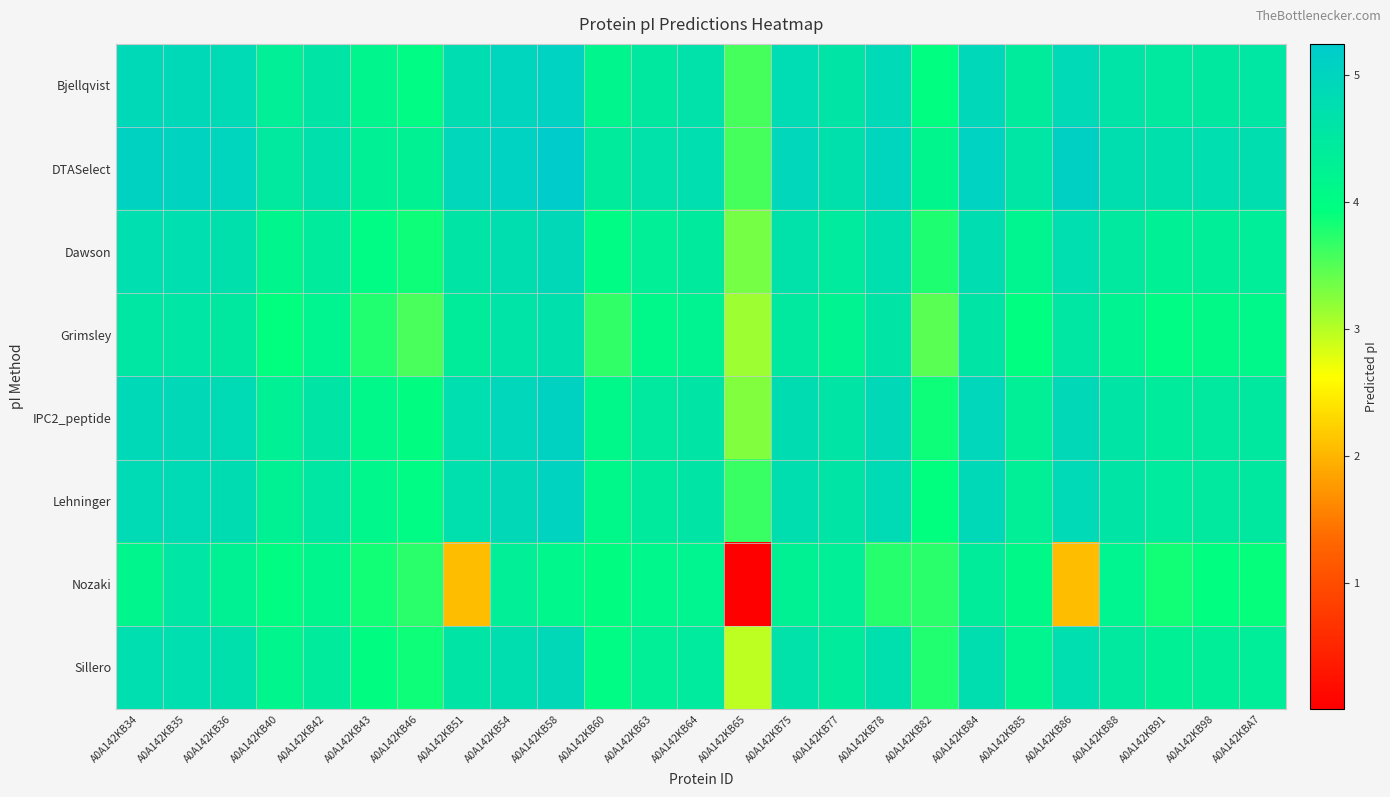

Reading left to right, what are all the values shown in this chart?

Bjellqvist: A0A142KB34=4.9	A0A142KB35=4.9	A0A142KB36=4.8	A0A142KB40=4.3	A0A142KB42=4.6	A0A142KB43=4.2	A0A142KB46=4.0	A0A142KB51=4.8	A0A142KB54=5.0	A0A142KB58=5.1	A0A142KB60=4.2	A0A142KB63=4.5	A0A142KB64=4.7	A0A142KB65=3.6	A0A142KB75=4.8	A0A142KB77=4.6	A0A142KB78=4.9	A0A142KB82=3.9	A0A142KB84=4.9	A0A142KB85=4.4	A0A142KB86=4.9	A0A142KB88=4.6	A0A142KB91=4.5	A0A142KB98=4.5	A0A142KBA7=4.5
DTASelect: A0A142KB34=5.1	A0A142KB35=5.0	A0A142KB36=5.0	A0A142KB40=4.5	A0A142KB42=4.7	A0A142KB43=4.3	A0A142KB46=4.3	A0A142KB51=4.9	A0A142KB54=5.0	A0A142KB58=5.2	A0A142KB60=4.4	A0A142KB63=4.7	A0A142KB64=4.7	A0A142KB65=3.6	A0A142KB75=5.0	A0A142KB77=4.7	A0A142KB78=5.0	A0A142KB82=4.2	A0A142KB84=5.1	A0A142KB85=4.6	A0A142KB86=5.1	A0A142KB88=4.8	A0A142KB91=4.7	A0A142KB98=4.7	A0A142KBA7=4.8
Dawson: A0A142KB34=4.7	A0A142KB35=4.7	A0A142KB36=4.7	A0A142KB40=4.2	A0A142KB42=4.4	A0A142KB43=4.0	A0A142KB46=3.9	A0A142KB51=4.6	A0A142KB54=4.8	A0A142KB58=4.9	A0A142KB60=4.0	A0A142KB63=4.3	A0A142KB64=4.5	A0A142KB65=3.3	A0A142KB75=4.7	A0A142KB77=4.4	A0A142KB78=4.7	A0A142KB82=3.8	A0A142KB84=4.8	A0A142KB85=4.2	A0A142KB86=4.7	A0A142KB88=4.5	A0A142KB91=4.3	A0A142KB98=4.4	A0A142KBA7=4.4
Grimsley: A0A142KB34=4.5	A0A142KB35=4.6	A0A142KB36=4.5	A0A142KB40=3.9	A0A142KB42=4.2	A0A142KB43=3.8	A0A142KB46=3.6	A0A142KB51=4.4	A0A142KB54=4.6	A0A142KB58=4.7	A0A142KB60=3.7	A0A142KB63=4.1	A0A142KB64=4.2	A0A142KB65=3.1	A0A142KB75=4.5	A0A142KB77=4.2	A0A142KB78=4.6	A0A142KB82=3.5	A0A142KB84=4.6	A0A142KB85=3.9	A0A142KB86=4.5	A0A142KB88=4.2	A0A142KB91=4.0	A0A142KB98=4.1	A0A142KBA7=4.1
IPC2_peptide: A0A142KB34=4.9	A0A142KB35=4.9	A0A142KB36=4.9	A0A142KB40=4.3	A0A142KB42=4.6	A0A142KB43=4.1	A0A142KB46=4.0	A0A142KB51=4.7	A0A142KB54=5.0	A0A142KB58=5.1	A0A142KB60=4.1	A0A142KB63=4.5	A0A142KB64=4.6	A0A142KB65=3.3	A0A142KB75=4.8	A0A142KB77=4.6	A0A142KB78=4.9	A0A142KB82=3.9	A0A142KB84=5.0	A0A142KB85=4.3	A0A142KB86=4.9	A0A142KB88=4.6	A0A142KB91=4.4	A0A142KB98=4.5	A0A142KBA7=4.5
Lehninger: A0A142KB34=4.9	A0A142KB35=4.9	A0A142KB36=4.8	A0A142KB40=4.3	A0A142KB42=4.5	A0A142KB43=4.1	A0A142KB46=4.0	A0A142KB51=4.7	A0A142KB54=4.9	A0A142KB58=5.0	A0A142KB60=4.1	A0A142KB63=4.5	A0A142KB64=4.6	A0A142KB65=3.6	A0A142KB75=4.8	A0A142KB77=4.6	A0A142KB78=4.8	A0A142KB82=3.9	A0A142KB84=4.9	A0A142KB85=4.3	A0A142KB86=4.9	A0A142KB88=4.6	A0A142KB91=4.4	A0A142KB98=4.5	A0A142KBA7=4.5
Nozaki: A0A142KB34=4.2	A0A142KB35=4.6	A0A142KB36=4.3	A0A142KB40=4.0	A0A142KB42=4.2	A0A142KB43=3.8	A0A142KB46=3.7	A0A142KB51=2.1	A0A142KB54=4.3	A0A142KB58=4.1	A0A142KB60=4.0	A0A142KB63=4.1	A0A142KB64=4.2	A0A142KB65=0.0	A0A142KB75=4.3	A0A142KB77=4.3	A0A142KB78=3.7	A0A142KB82=3.7	A0A142KB84=4.4	A0A142KB85=4.1	A0A142KB86=2.1	A0A142KB88=4.2	A0A142KB91=3.8	A0A142KB98=3.9	A0A142KBA7=3.9
Sillero: A0A142KB34=4.7	A0A142KB35=4.7	A0A142KB36=4.7	A0A142KB40=4.2	A0A142KB42=4.4	A0A142KB43=4.0	A0A142KB46=3.9	A0A142KB51=4.6	A0A142KB54=4.8	A0A142KB58=4.9	A0A142KB60=4.0	A0A142KB63=4.3	A0A142KB64=4.4	A0A142KB65=3.0	A0A142KB75=4.7	A0A142KB77=4.4	A0A142KB78=4.7	A0A142KB82=3.8	A0A142KB84=4.8	A0A142KB85=4.2	A0A142KB86=4.7	A0A142KB88=4.5	A0A142KB91=4.3	A0A142KB98=4.4	A0A142KBA7=4.4